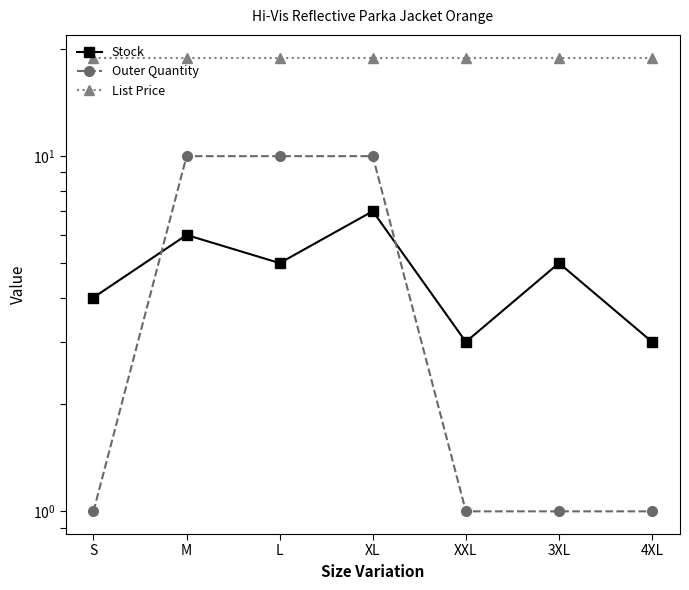

At how many categories does at least one series exceed 9?

7